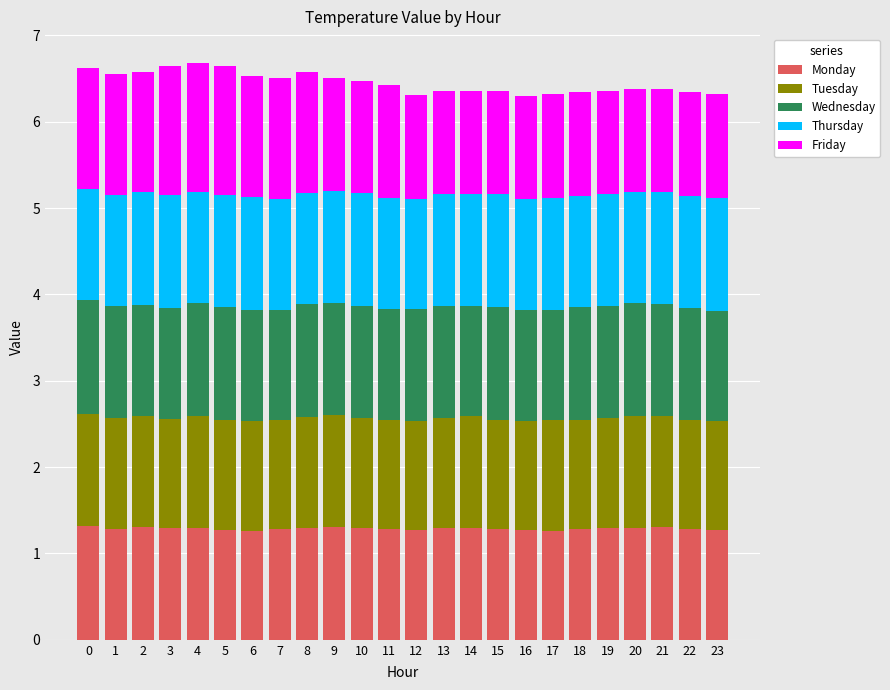

What is the sum of all Monday values?

30.9